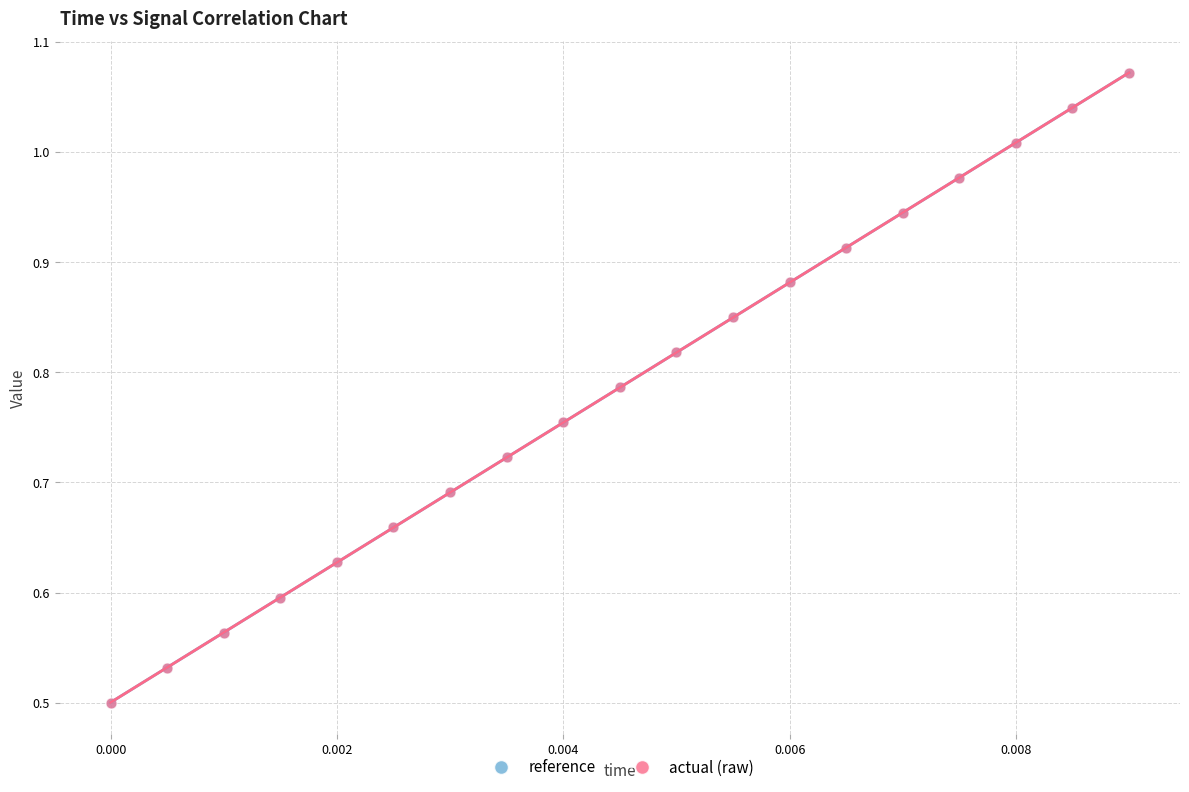

Which series has the widest spread of Y values?

reference